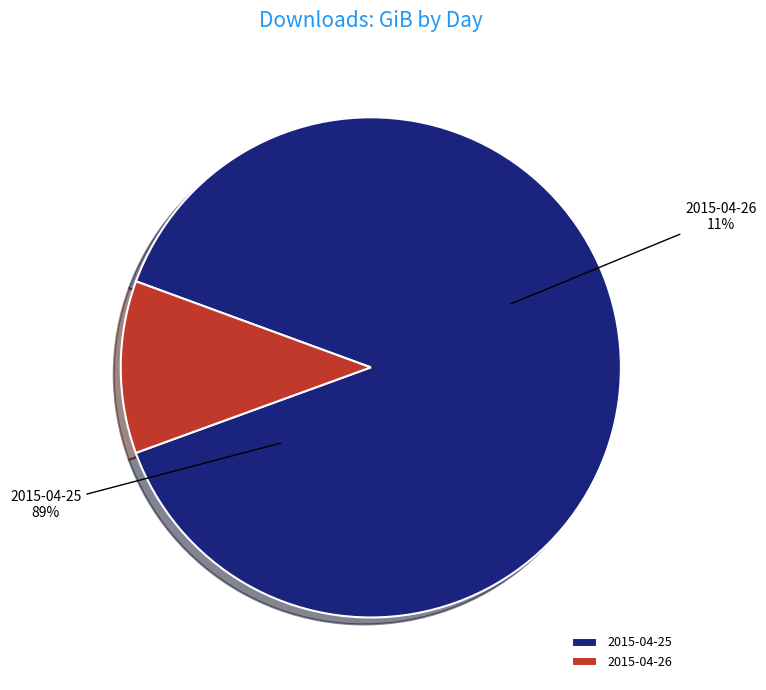

Does 2015-04-26 represent more than half of the total?

No